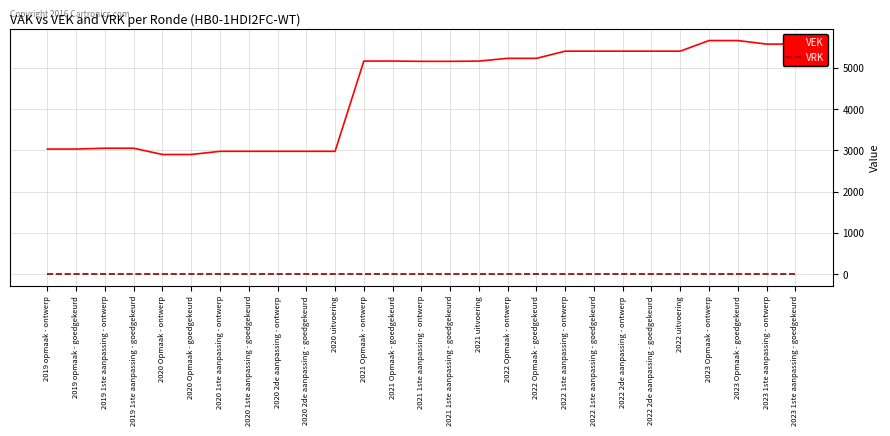

Rank the series by their maximum value, from lowest to highest.

VRK, VEK